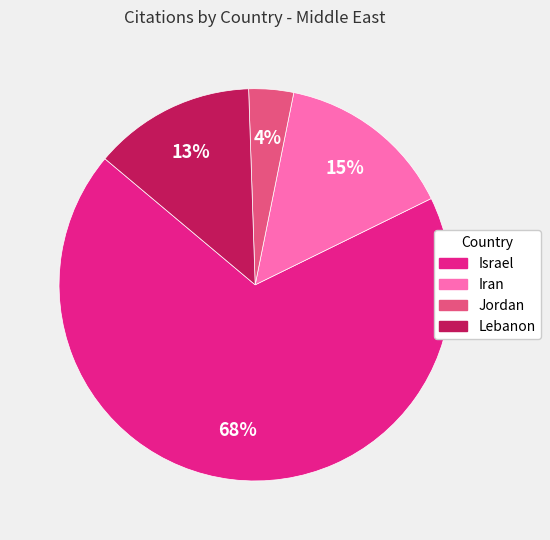

Do Jordan and Lebanon together represent more than half of the pie?

No